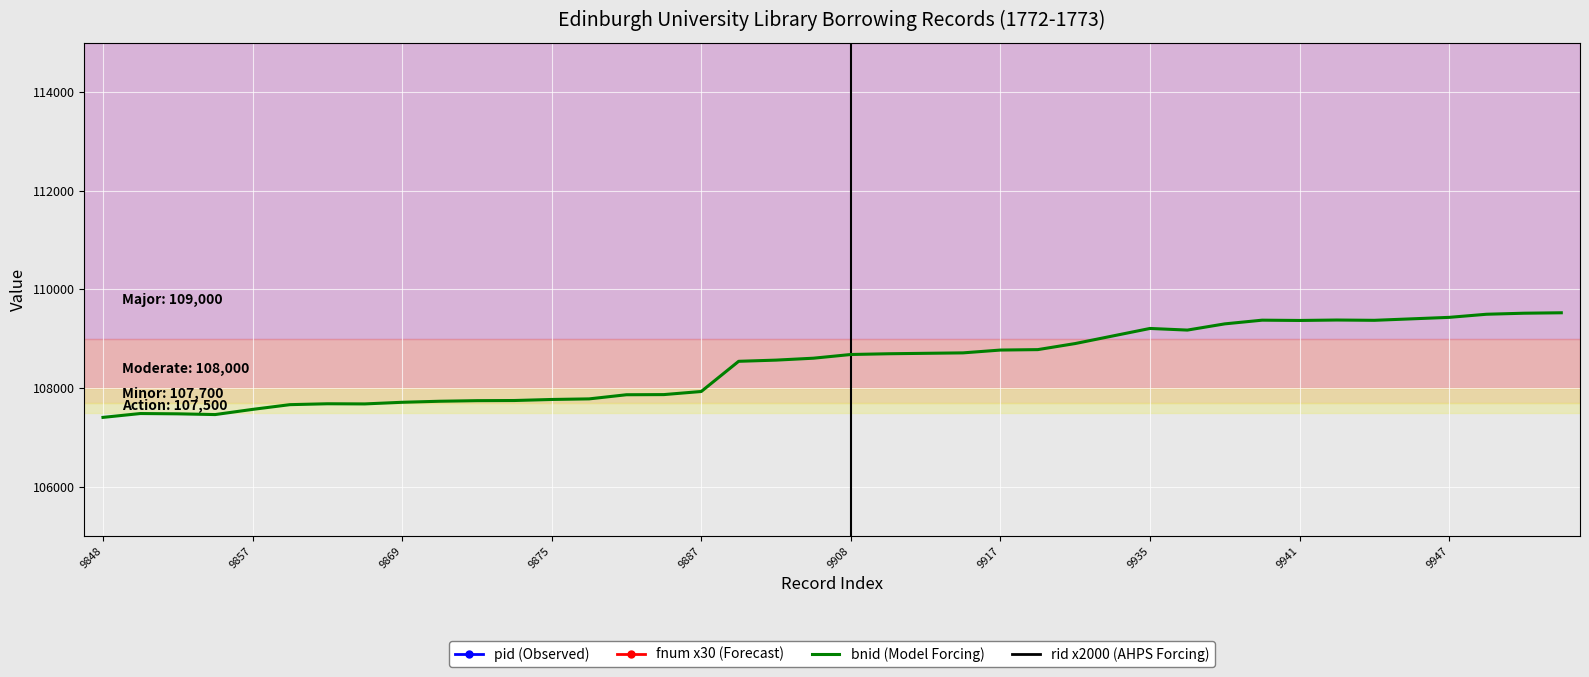

The pid series shows 17584 at 9851. True or false?

False